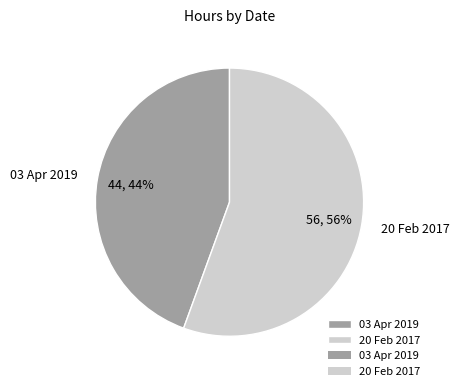

To the nearest percent, what is the combined percentage of 20 Feb 2017 and 03 Apr 2019?

100%